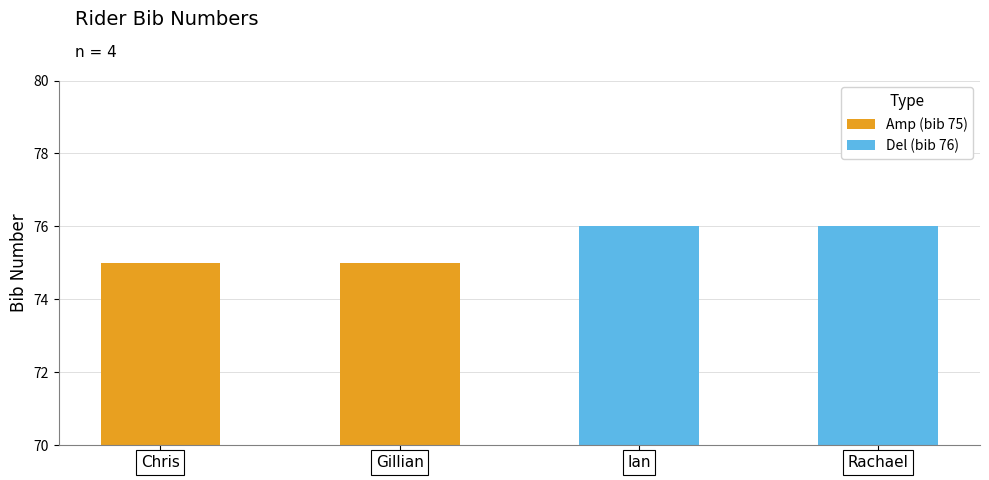

Which series has the largest total across all categories?

Del (bib 76)